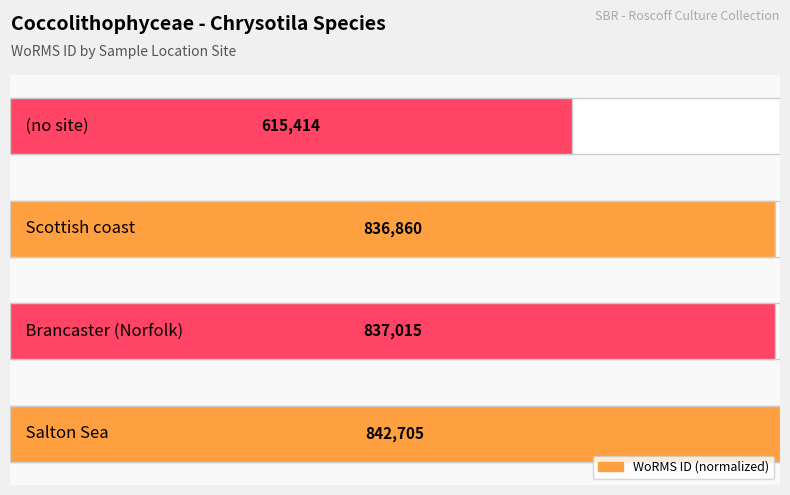

How many series are shown in this chart?

1